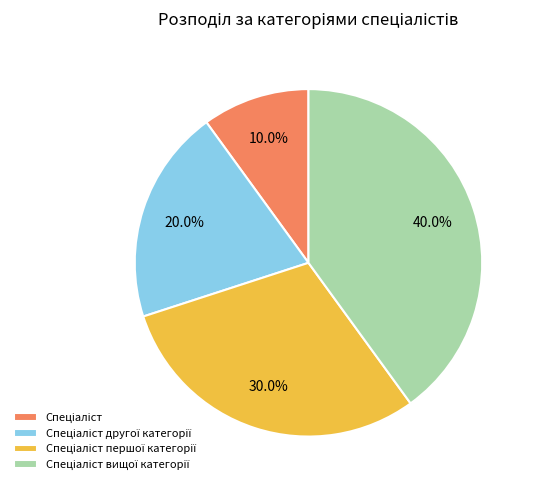

To the nearest percent, what is the difference between the largest and smallest slice percentages?

30%